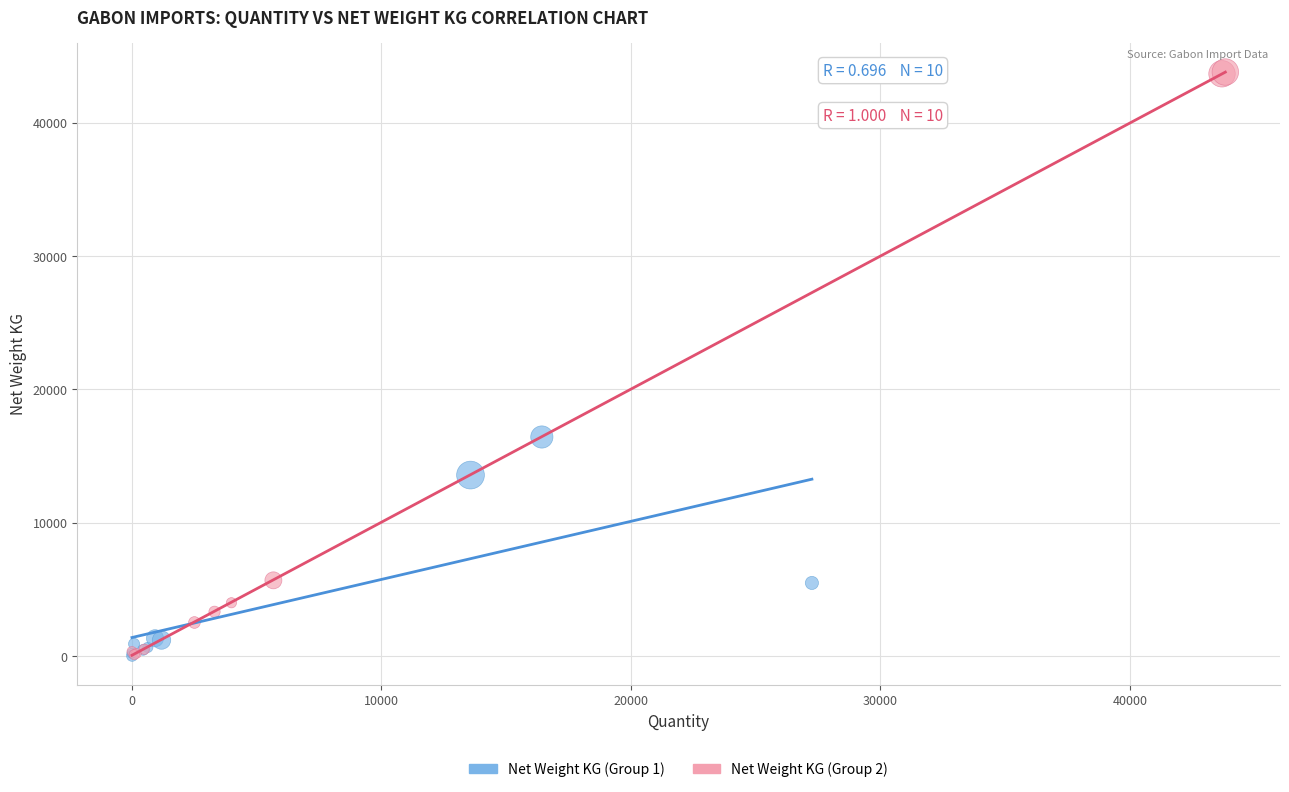

Which series has the widest spread of Y values?

Net Weight KG (Group 2)